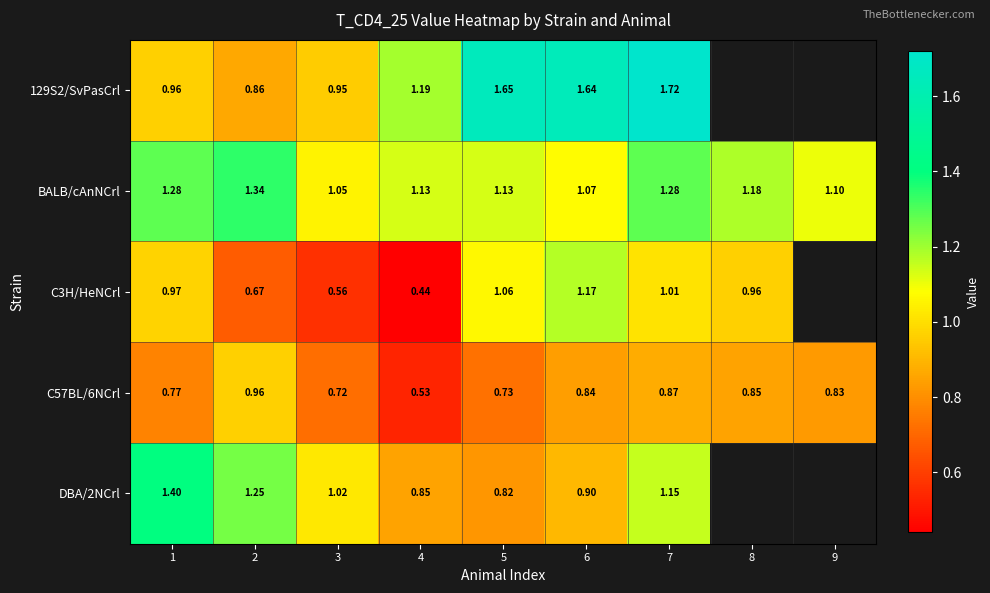

Is the value of BALB/cAnNCrl at 3 greater than the value of 129S2/SvPasCrl at 5?

No